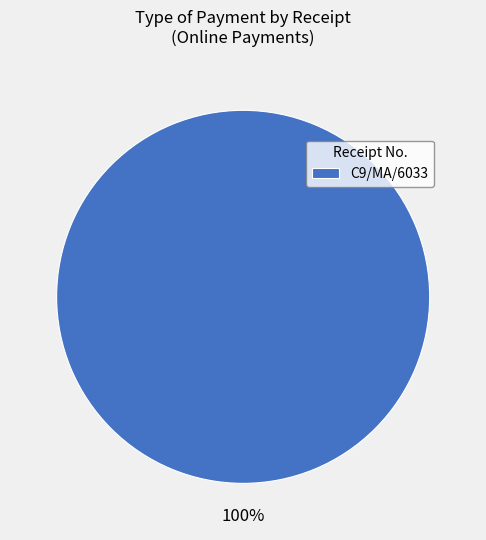

To the nearest percent, what percentage of the pie is C9/MA/6033?

100%